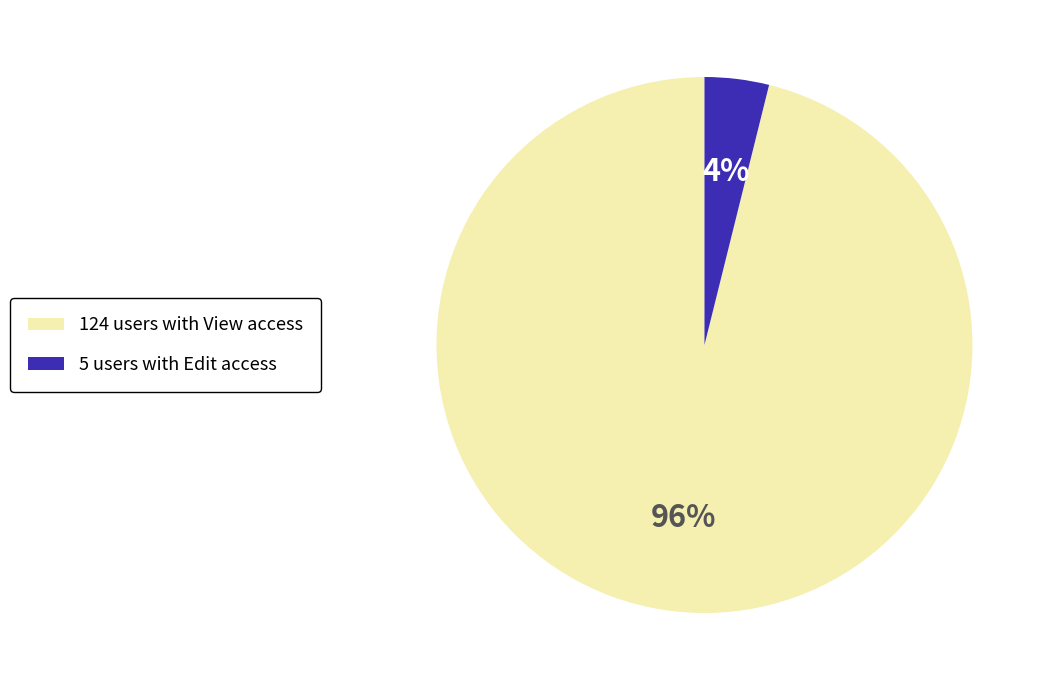

Is there any slice that represents more than half of the pie?

Yes